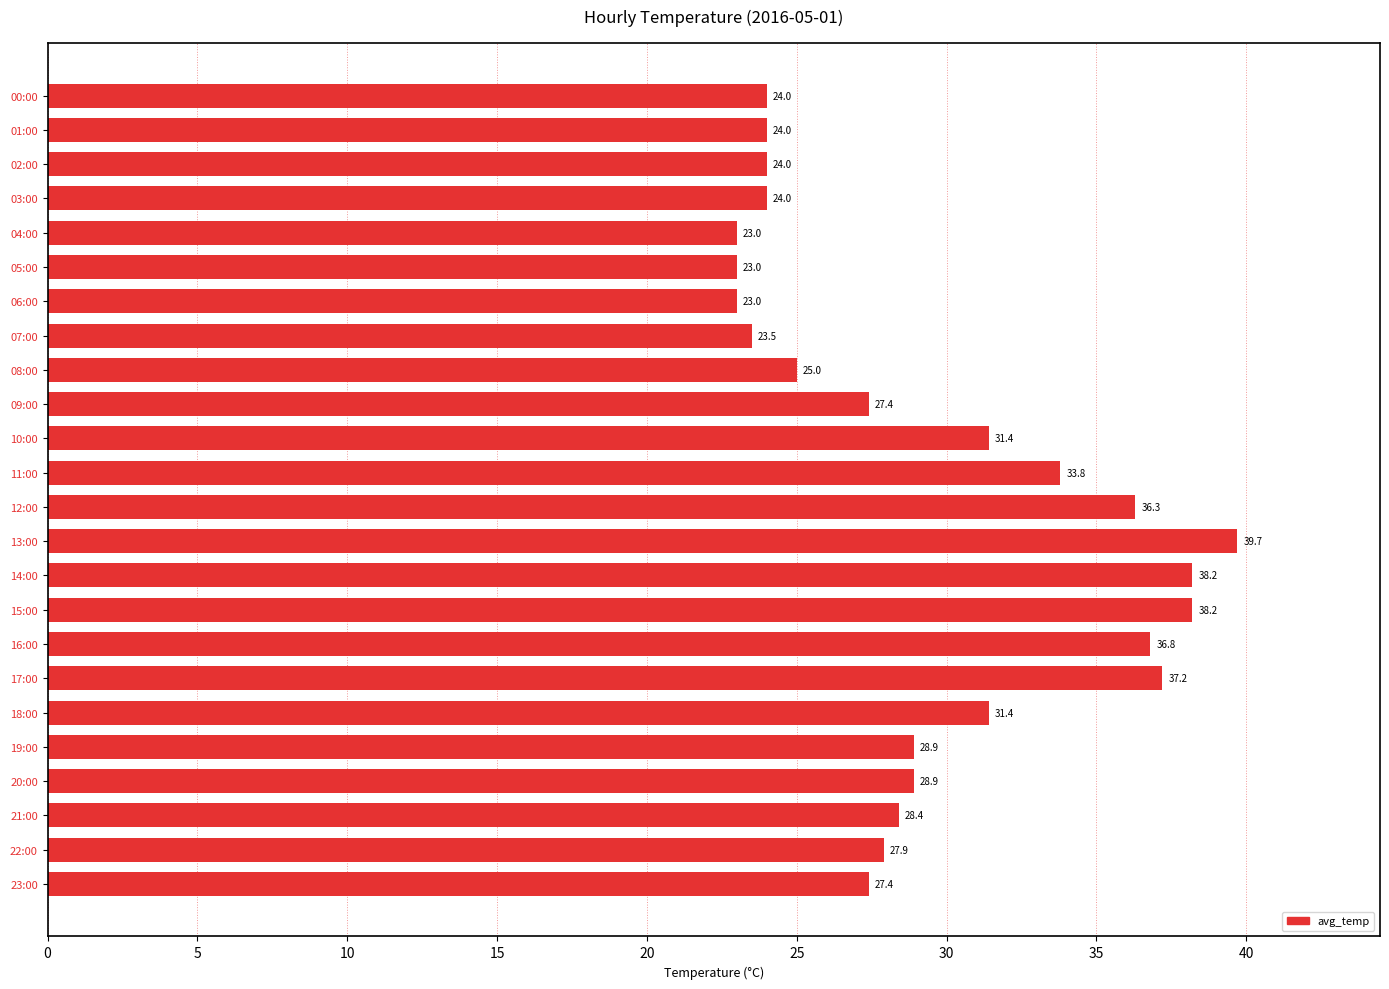

What is the approximate value at 13:00?

39.7